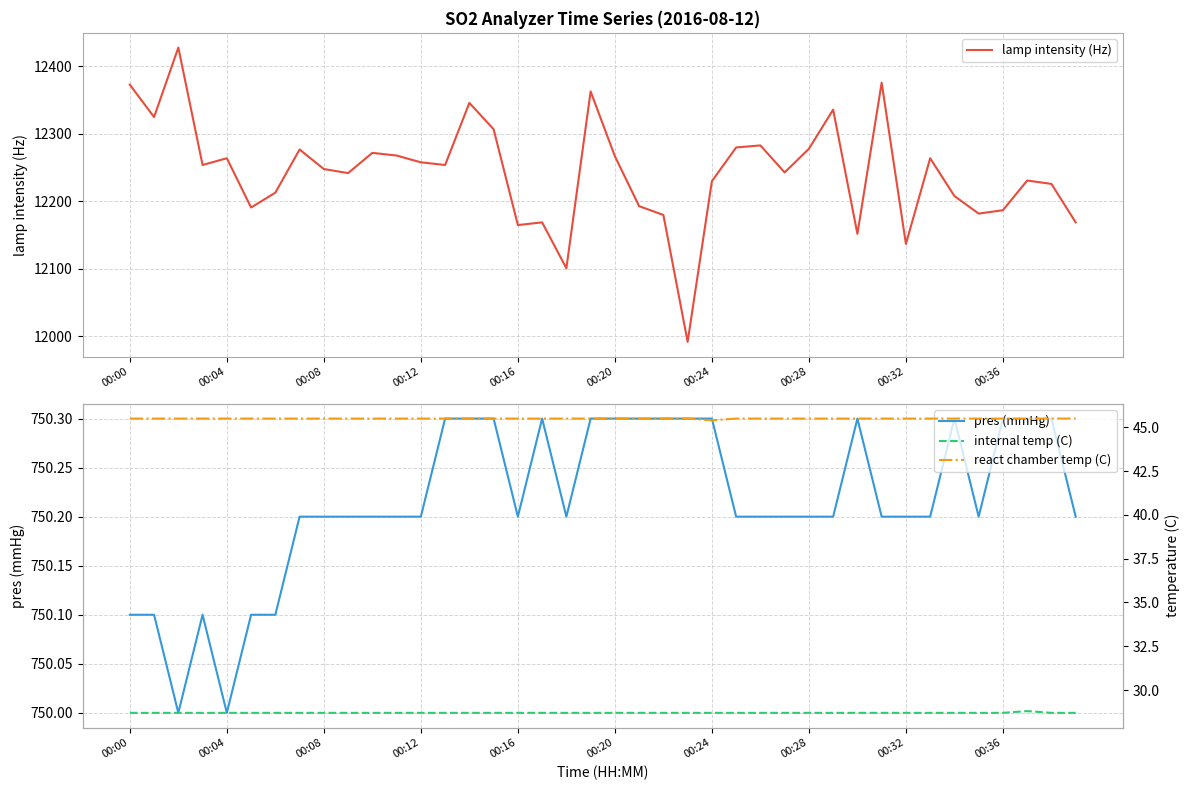

True or false: react chamber temp (C) and lamp intensity (Hz) intersect in this chart.

False